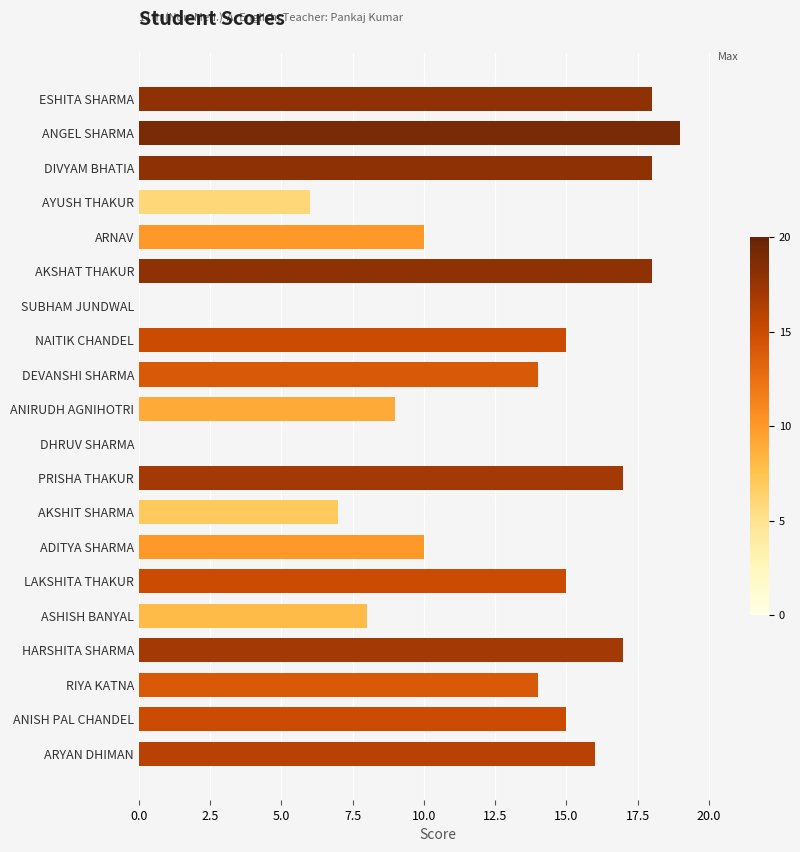

What is the sum of all values?

246